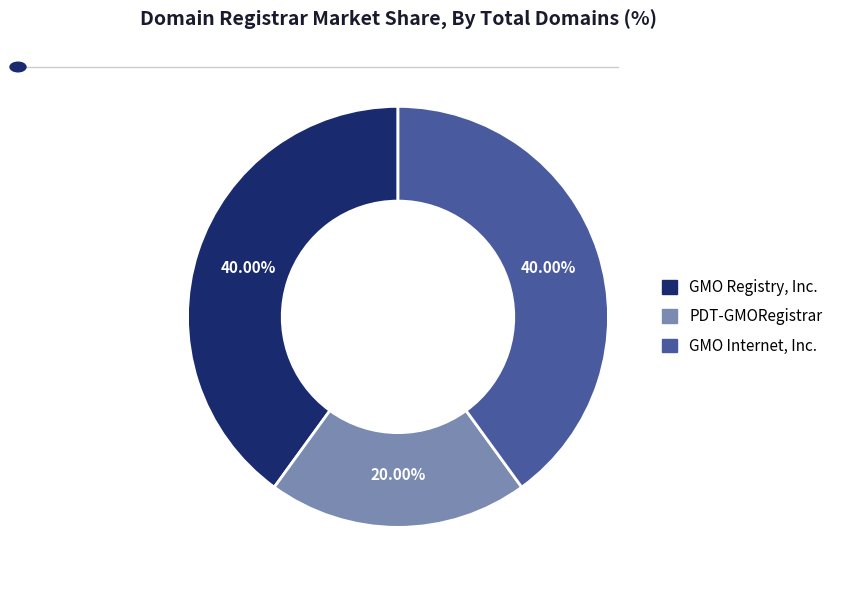

Is there any slice that represents more than half of the pie?

No